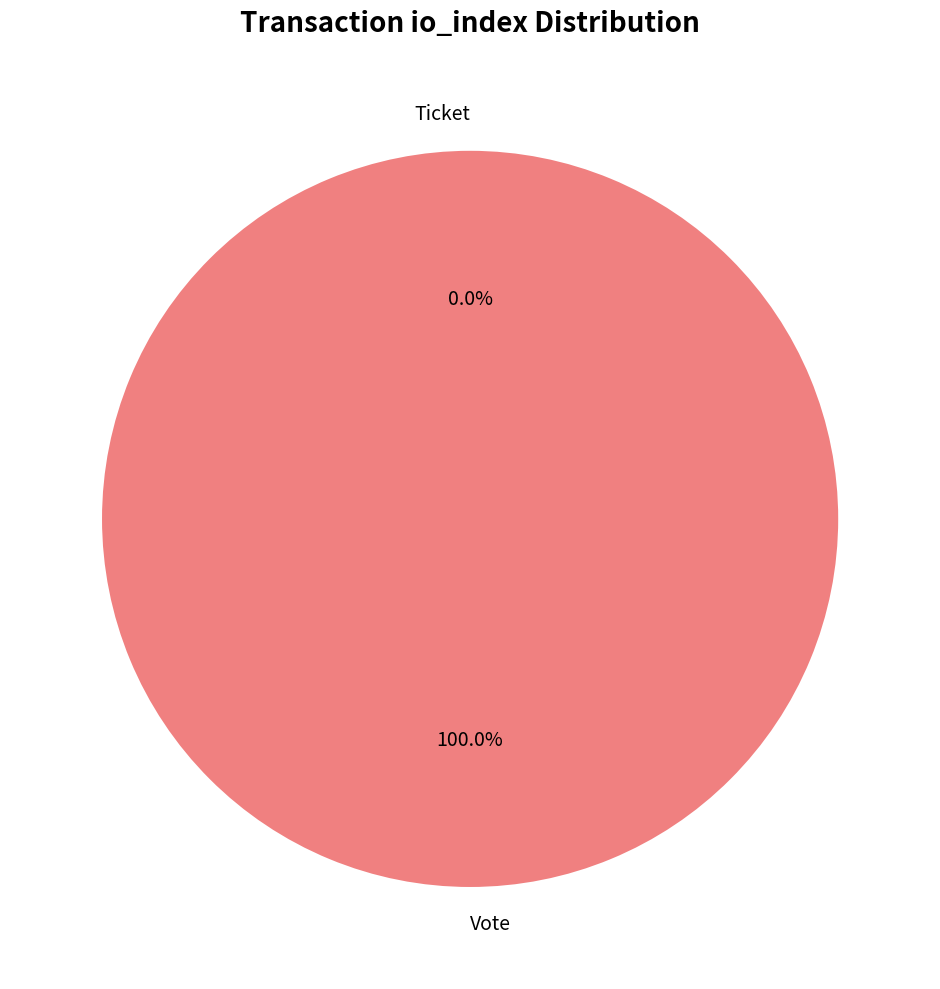

Rank the categories by value from highest to lowest.

Vote, Ticket